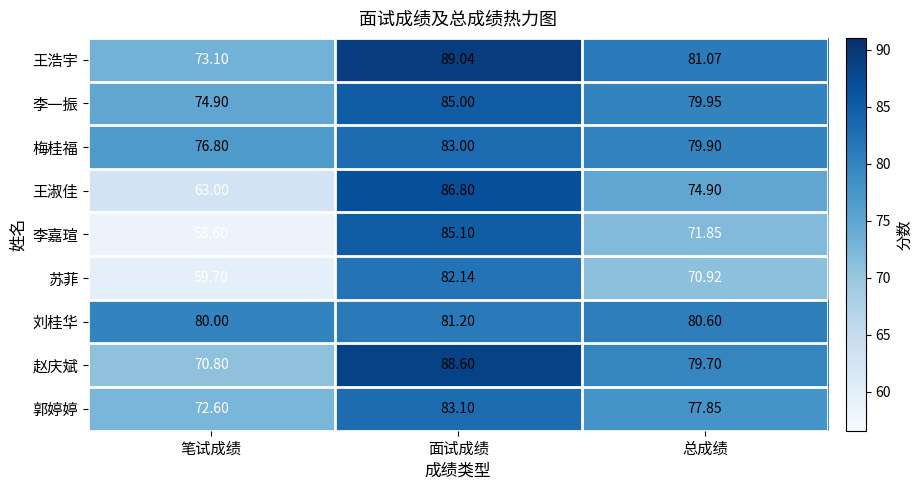

What is the total value across all series at 面试成绩?

764.0